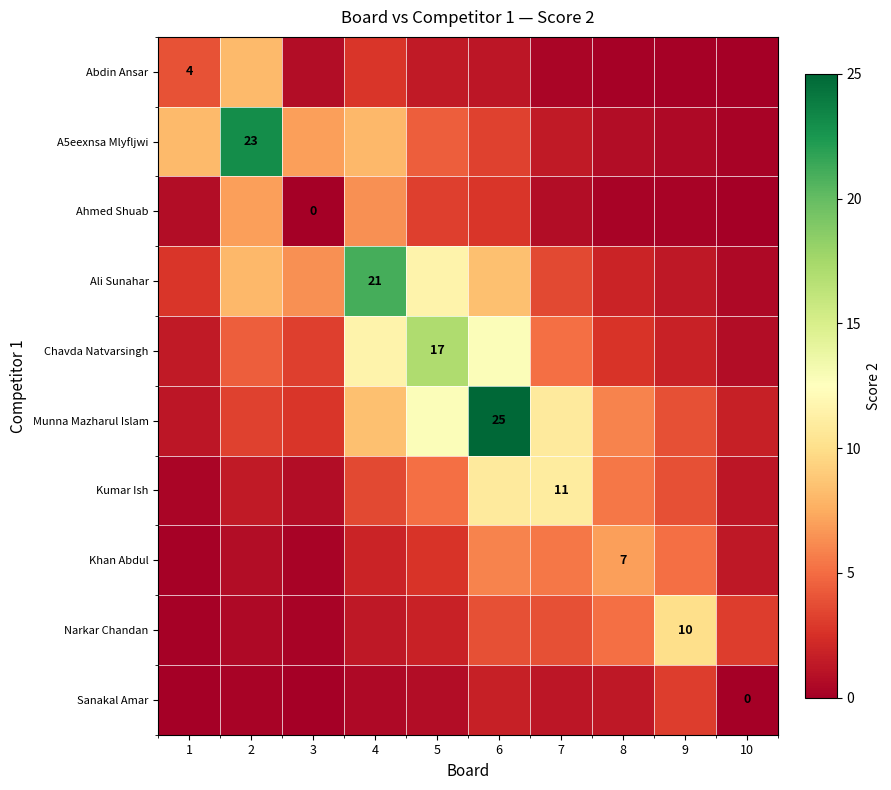

What is the sum of the Khan Abdul values at 7 and 1?

5.6